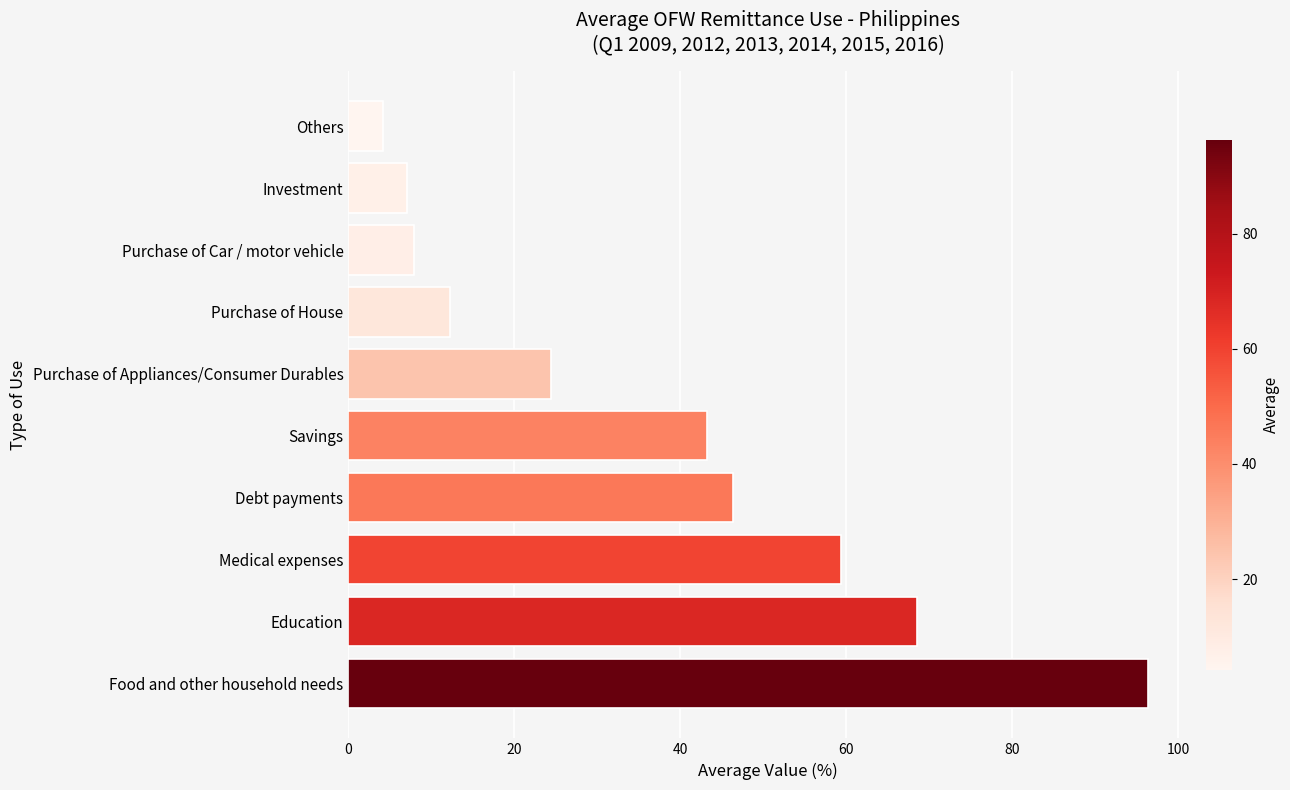

What is the smallest value displayed?

4.2